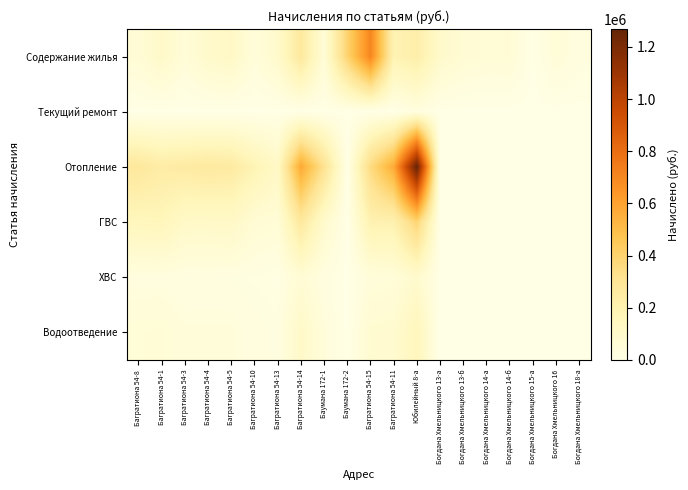

Between Богдана Хмельницкого 13-б and Богдана Хмельницкого 15-а, which series saw the biggest shift?

Содержание жилья